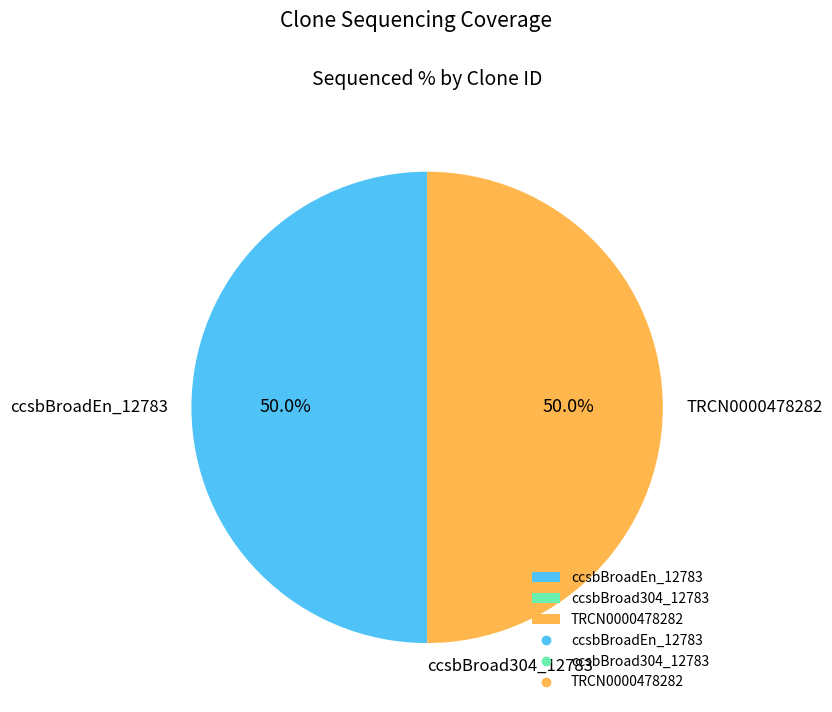

To the nearest percent, what percentage of the pie is TRCN0000478282?

50%